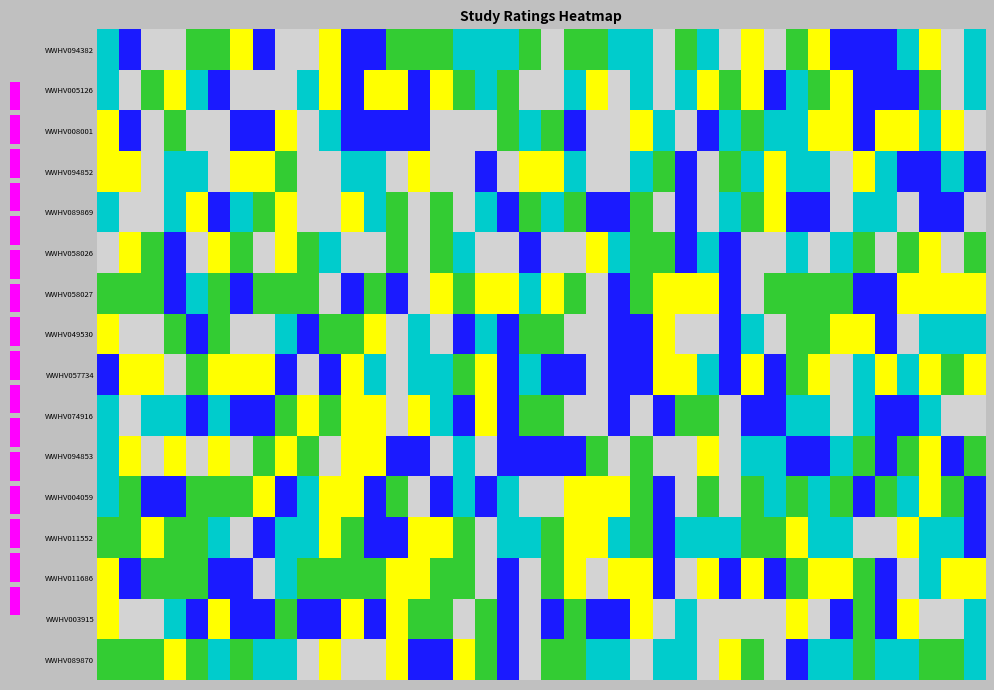

Reading right to left, what are all the values shown in this chart?

WWHV094382: 4	0	2	4	1	1	1	2	3	0	2	0	4	3	0	4	4	3	3	0	3	4	4	4	3	3	3	1	1	2	0	0	1	2	3	3	0	0	1	4
WWHV005126: 4	0	3	1	1	1	2	3	4	1	2	3	2	4	0	4	0	2	4	0	0	3	4	3	2	1	2	2	1	2	4	0	0	0	1	4	2	3	0	4
WWHV008001: 0	2	4	2	2	1	2	2	4	4	3	4	1	0	4	2	0	0	1	3	4	3	0	0	0	1	1	1	1	4	0	2	1	1	0	0	3	0	1	2
WWHV094852: 1	4	1	1	4	2	0	4	4	2	4	3	0	1	3	4	0	0	4	2	2	0	1	0	0	2	0	4	4	0	0	3	2	2	0	4	4	0	2	2
WWHV089869: 0	1	1	0	4	4	0	1	1	2	3	4	0	1	0	3	1	1	3	4	3	1	4	0	3	0	3	4	2	0	0	2	3	4	1	2	4	0	0	4
WWHV058026: 3	0	2	3	0	3	4	0	4	0	0	1	4	1	3	3	4	2	0	0	1	0	0	4	3	0	3	0	0	4	3	2	0	3	2	0	1	3	2	0
WWHV058027: 2	2	2	2	1	1	3	3	3	3	0	1	2	2	2	3	1	0	3	2	4	2	2	3	2	0	1	3	1	0	3	3	3	1	3	4	1	3	3	3
WWHV049530: 4	4	4	0	1	2	2	3	3	0	4	1	0	0	2	1	1	0	0	3	3	1	4	1	0	4	0	2	3	3	1	4	0	0	3	1	3	0	0	2
WWHV057734: 2	3	2	4	2	4	0	2	3	1	2	1	4	2	2	1	1	0	1	1	4	1	2	3	4	4	0	4	2	1	0	1	2	2	2	3	0	2	2	1
WWHV074916: 0	0	4	1	1	4	0	4	4	1	1	0	3	3	1	0	1	0	0	3	3	1	2	1	4	2	0	2	2	3	2	3	1	1	4	1	4	4	0	4
WWHV094853: 3	1	2	3	1	3	4	1	1	4	4	0	2	0	0	3	0	3	1	1	1	1	0	4	0	1	1	2	2	0	3	2	3	0	2	0	2	0	2	4
WWHV004059: 1	3	2	4	3	1	3	4	3	4	3	0	3	0	1	3	2	2	2	0	0	4	1	4	1	0	3	1	2	2	4	1	2	3	3	3	1	1	3	4
WWHV011552: 1	4	4	2	0	0	4	4	2	3	3	4	4	4	1	3	4	2	2	3	4	4	0	3	2	2	1	1	3	2	4	4	1	0	4	3	3	2	3	3
WWHV011686: 2	2	4	0	1	3	2	2	3	1	2	1	2	0	1	2	2	0	2	3	0	1	0	3	3	2	2	3	3	3	3	4	0	1	1	3	3	3	1	2
WWHV003915: 4	0	0	2	1	3	1	0	2	0	0	0	0	4	0	2	1	1	3	1	0	1	3	0	3	3	2	1	2	1	1	3	1	1	2	1	4	0	0	2
WWHV089870: 4	3	3	4	4	3	4	4	1	0	3	2	0	4	4	0	4	4	3	3	0	1	3	2	1	1	2	0	0	2	0	4	4	3	4	3	2	3	3	3